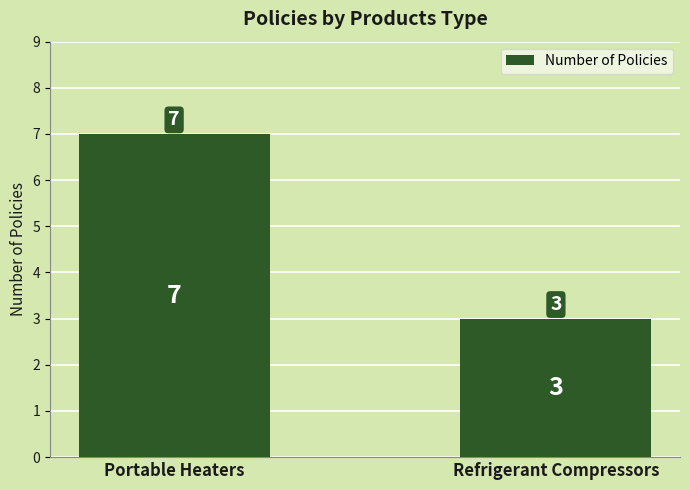

Read the value at Refrigerant Compressors.

3